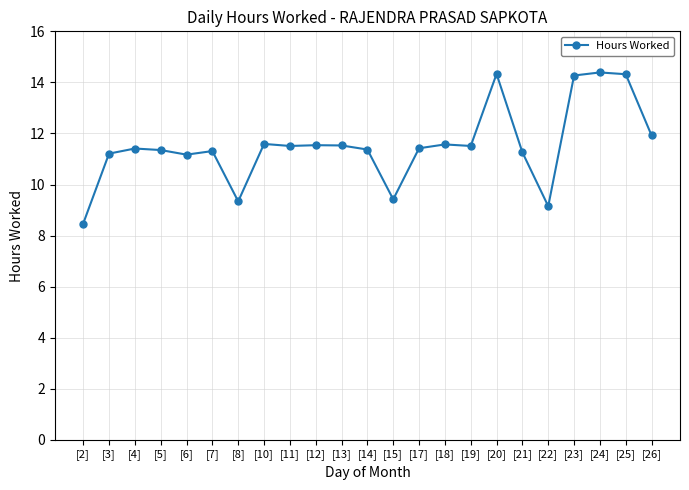

True or false: the data shows 6.4 at [8].

False